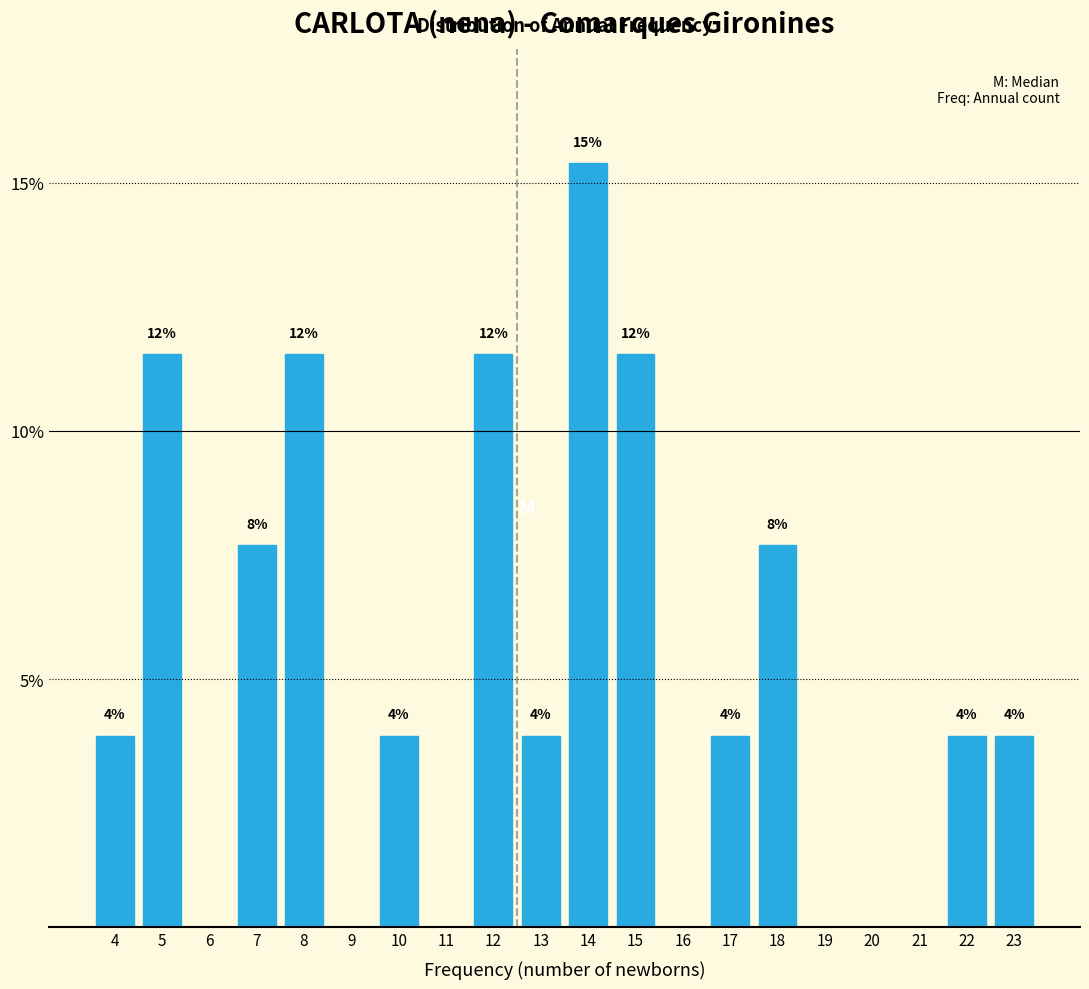

Are the bars horizontal?

No